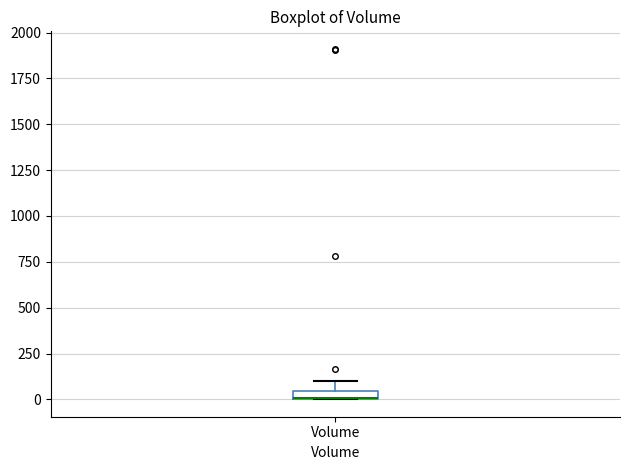

Where is the lower edge of the box for Volume on the y-axis? The values are not printed on the chart, so give them approximately, as read against the axis.

0